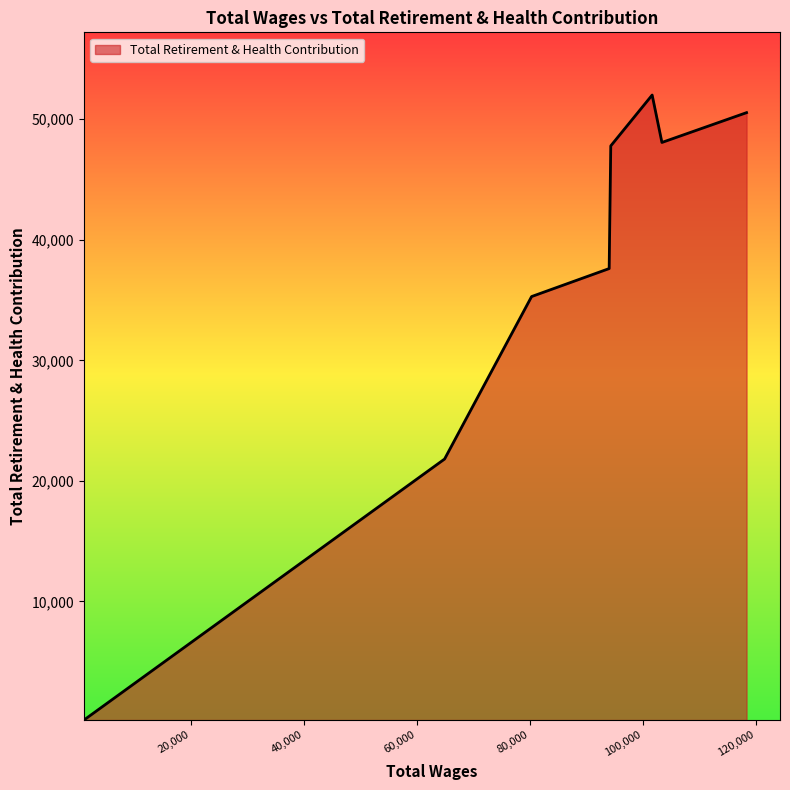

What is the greatest value displayed?

52006